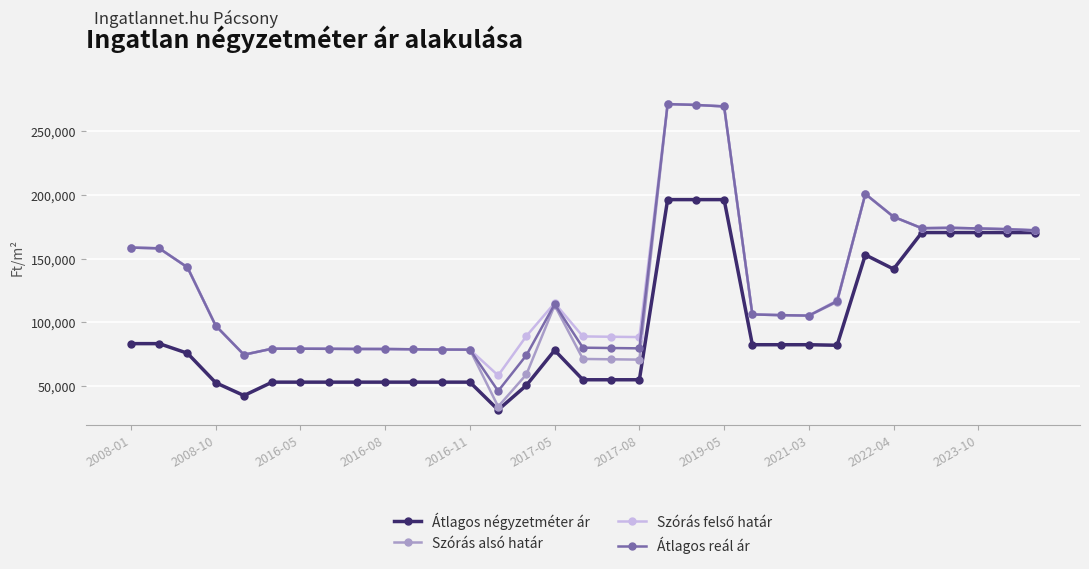

Which series has the largest range (max minus min)?

Szórás alsó határ